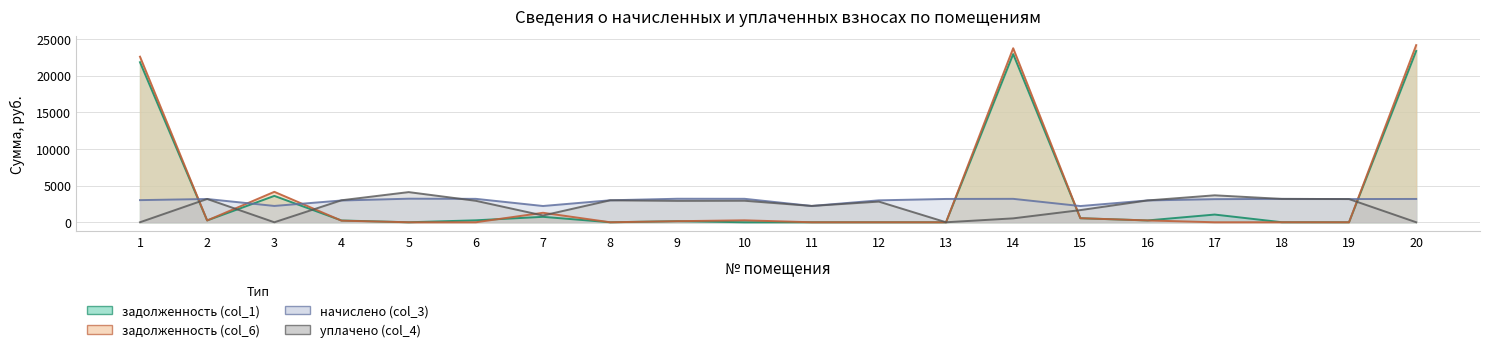

How many values in задолженность (col_1) are above zero?

13